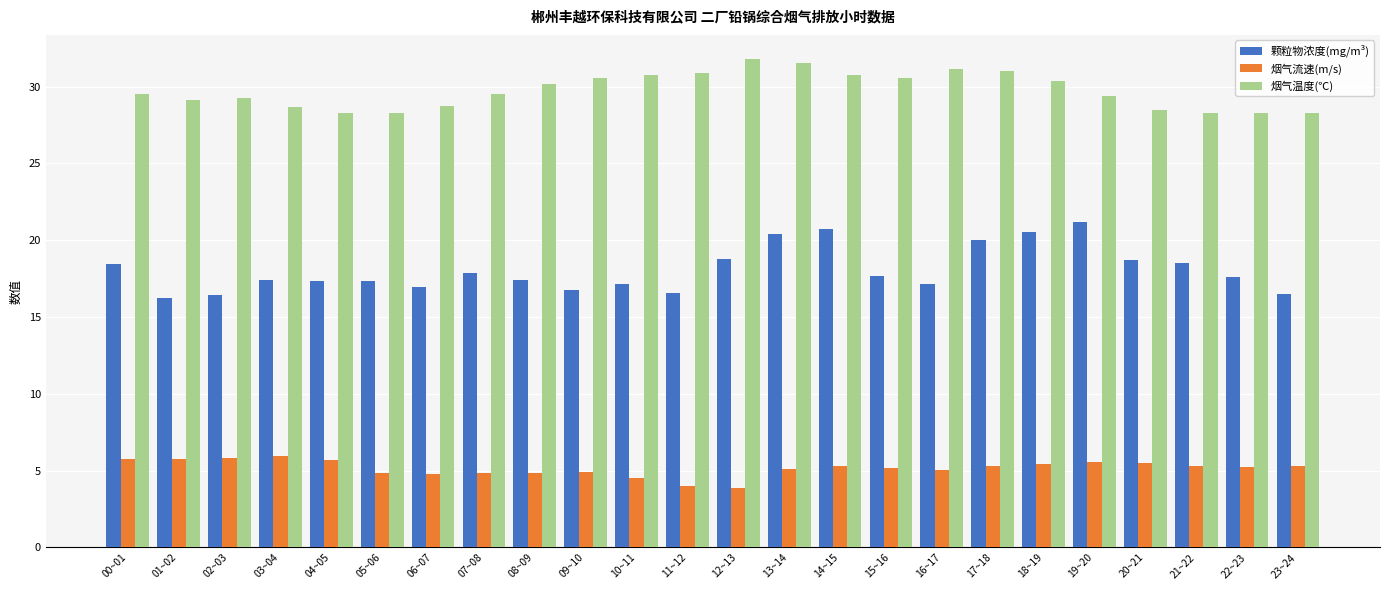

Which series has the widest spread of values?

颗粒物浓度(mg/m³)